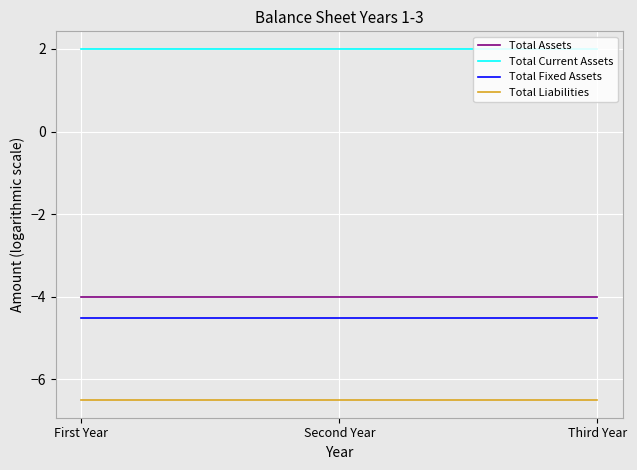

How many categories are shown in the chart?

3